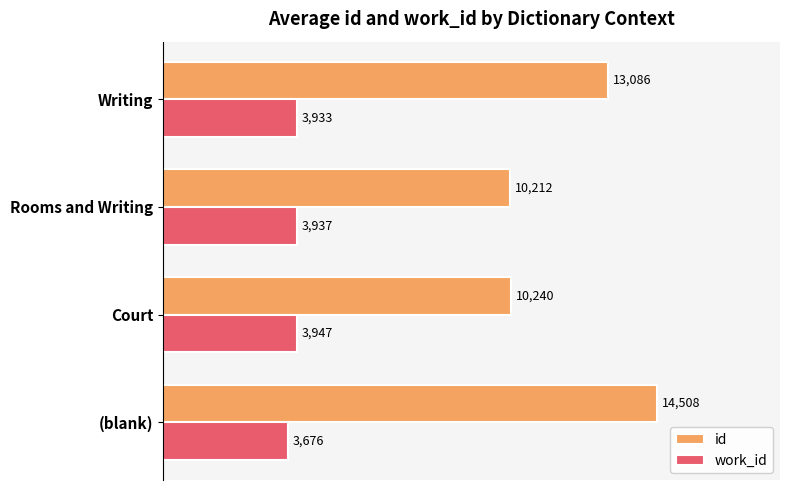

Rank the series by their average value, from lowest to highest.

work_id, id